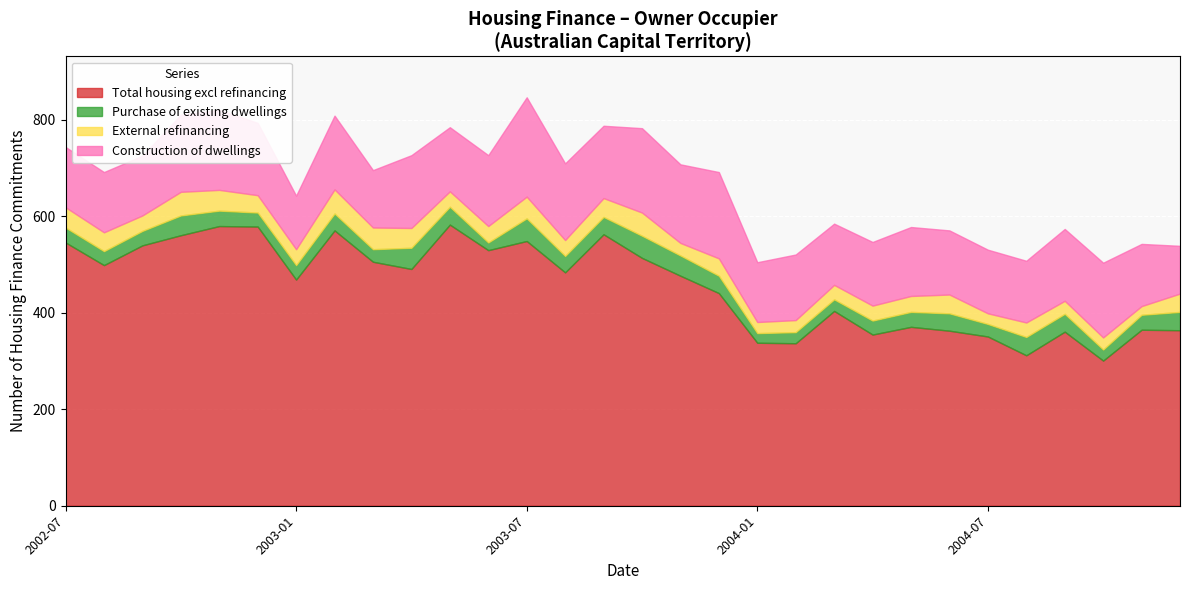

What is the greatest value displayed?

583